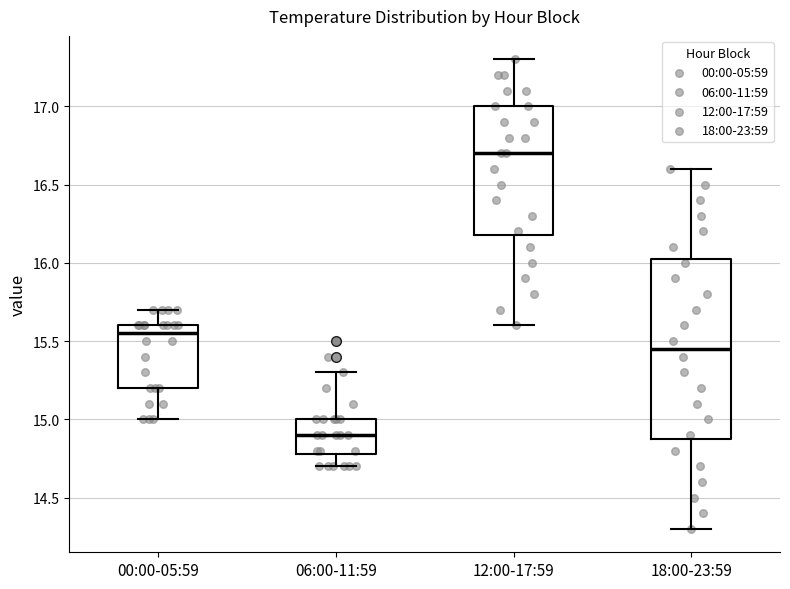

Which box's median line is the lowest?

06:00-11:59